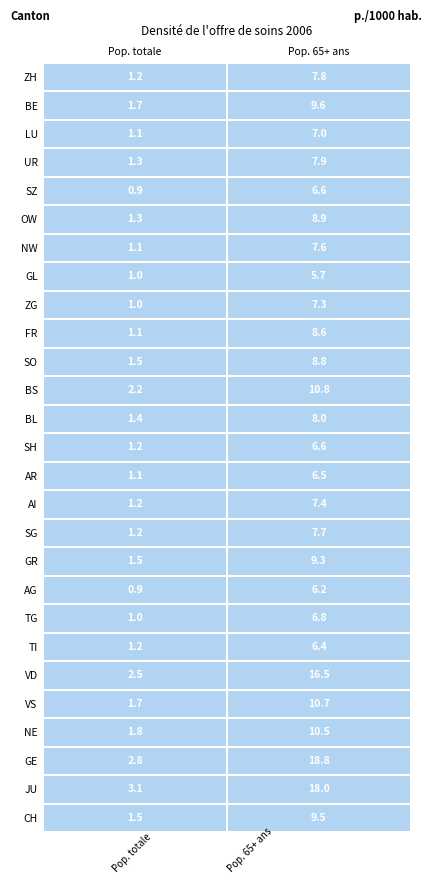

Is it true that ZG equals 11.7 at Pop. 65+ ans?

False